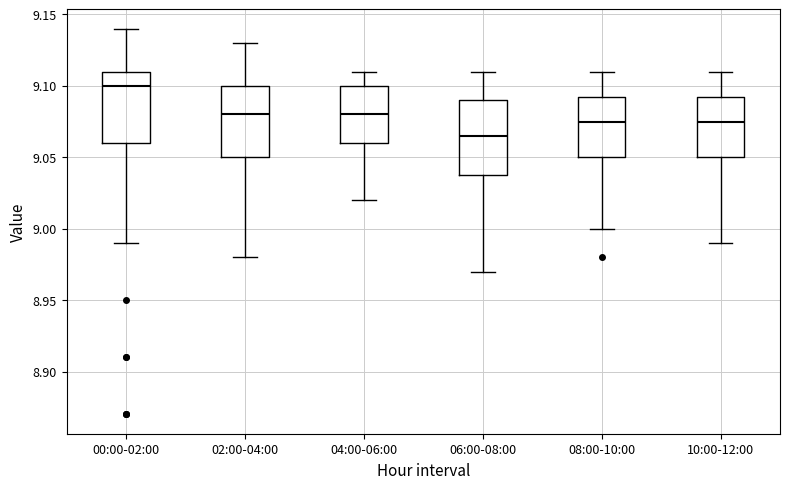

Which box's median line is the lowest?

06:00-08:00